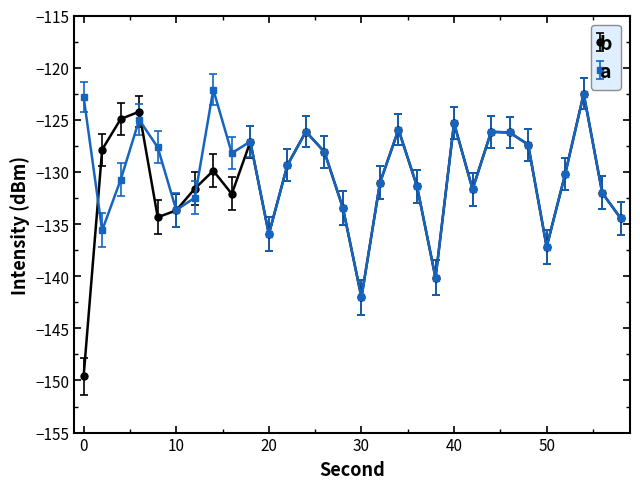

What is the maximum value shown in the chart?

-122.1